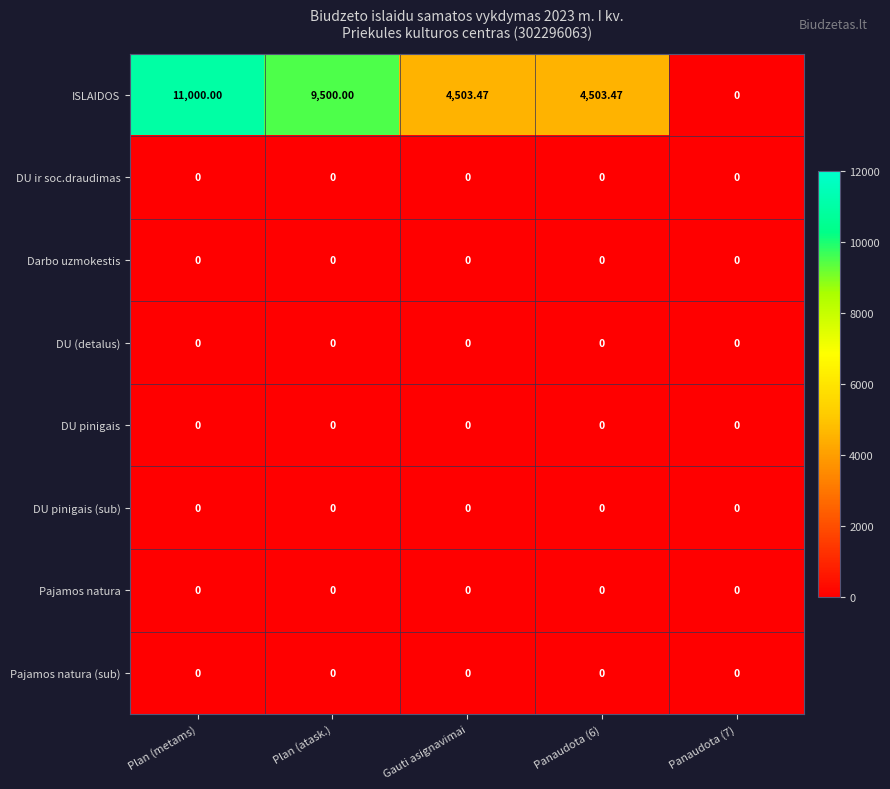

At which category is the sum across all series the highest?

Plan (metams)